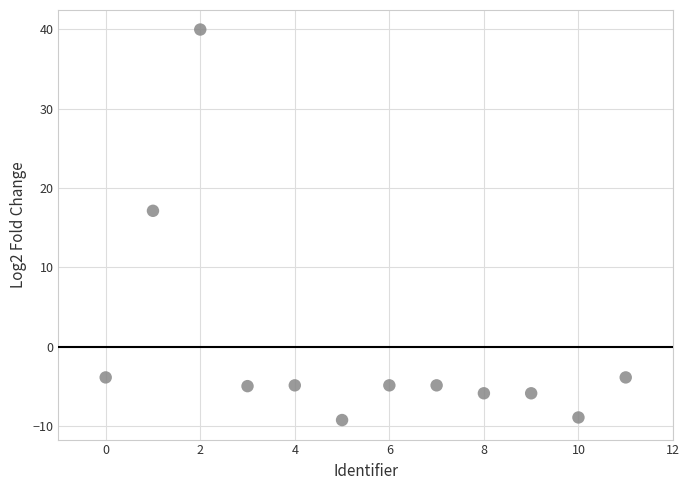

What Y value in the scatter plot is closest to 15?

17.1